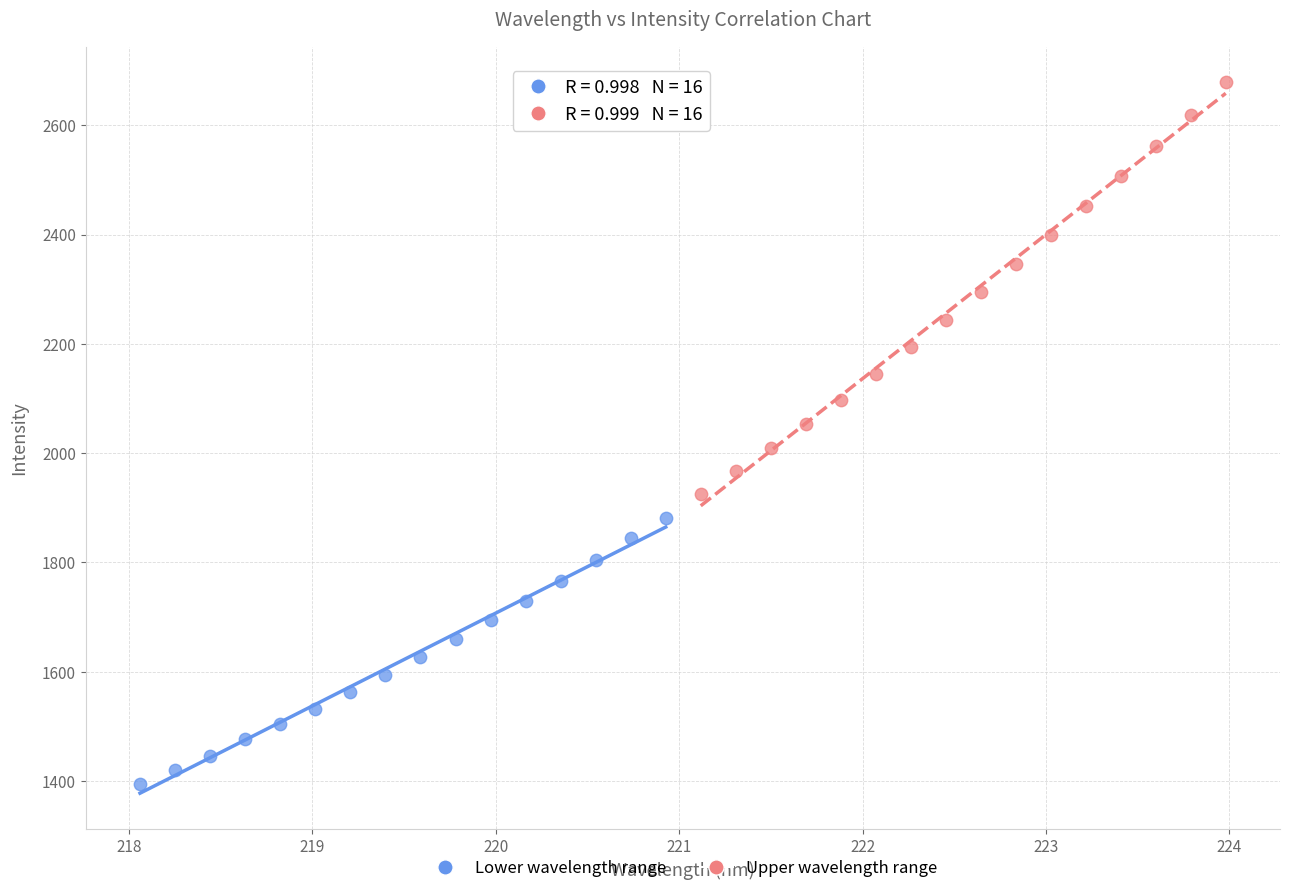

Which series has the widest spread of Y values?

Upper wavelength range